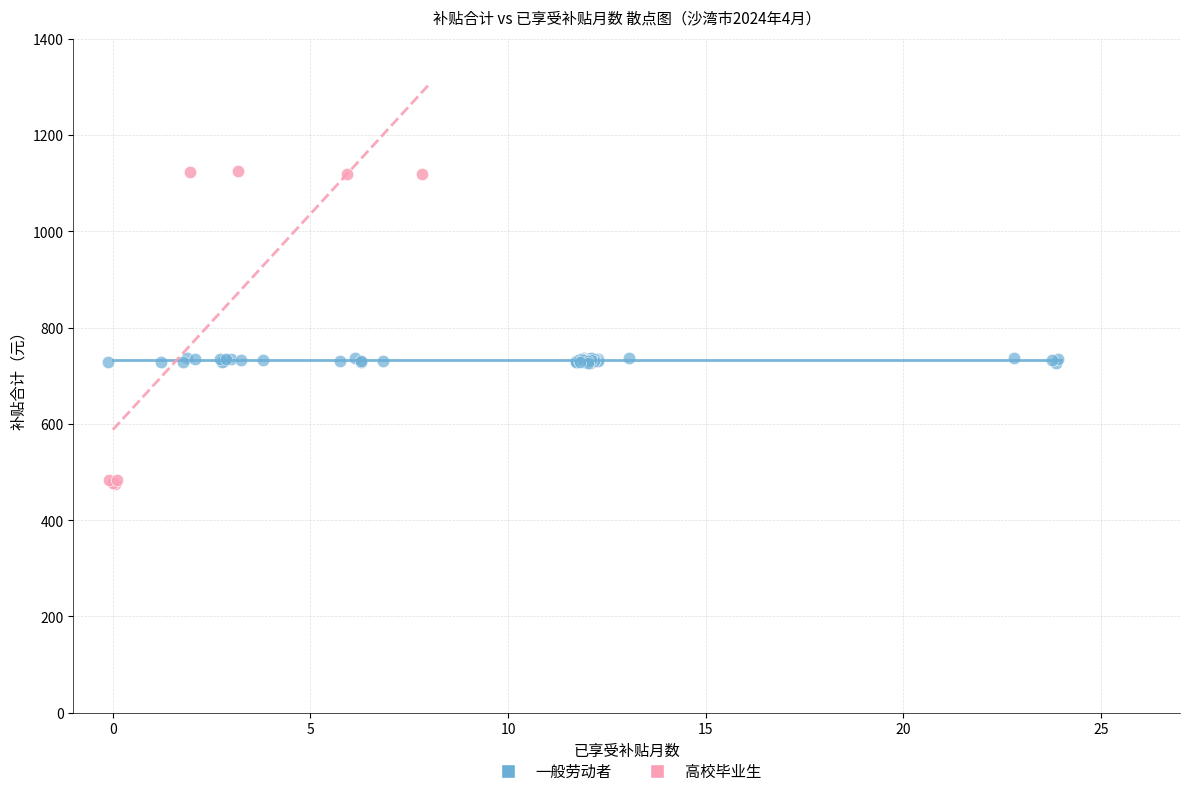

Which series has the largest Y range (max minus min)?

高校毕业生